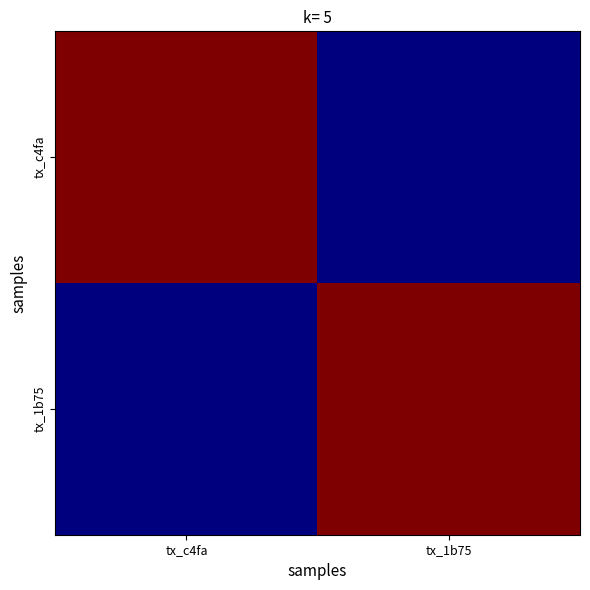

At which category is the sum across all series the highest?

tx_c4fa